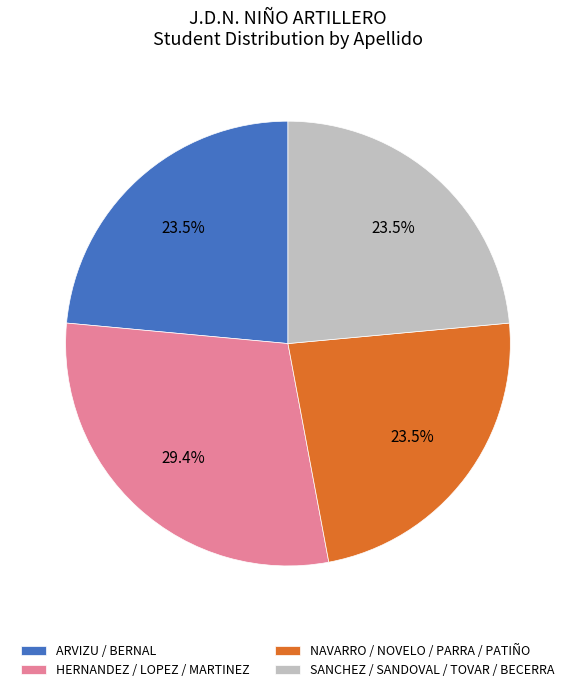

What is the ratio of the value at SANCHEZ / SANDOVAL / TOVAR / BECERRA to the value at NAVARRO / NOVELO / PARRA / PATIÑO?

1.0